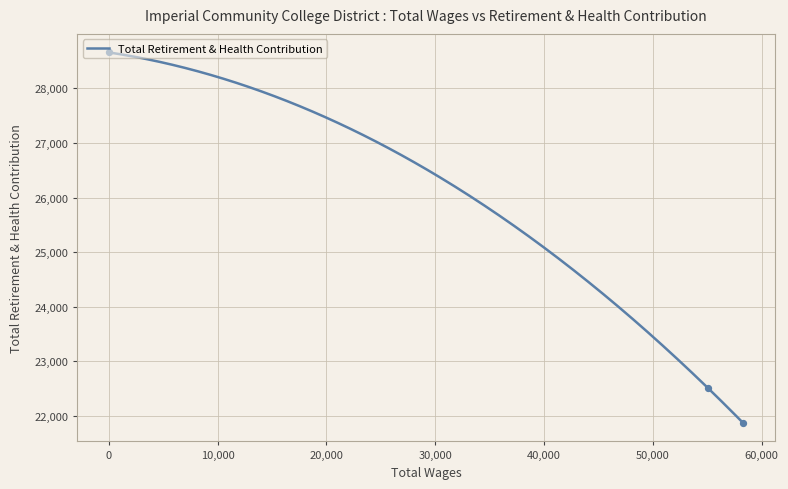

What is the ratio of the value at 55074.0 to the value at 58294.0?

1.0